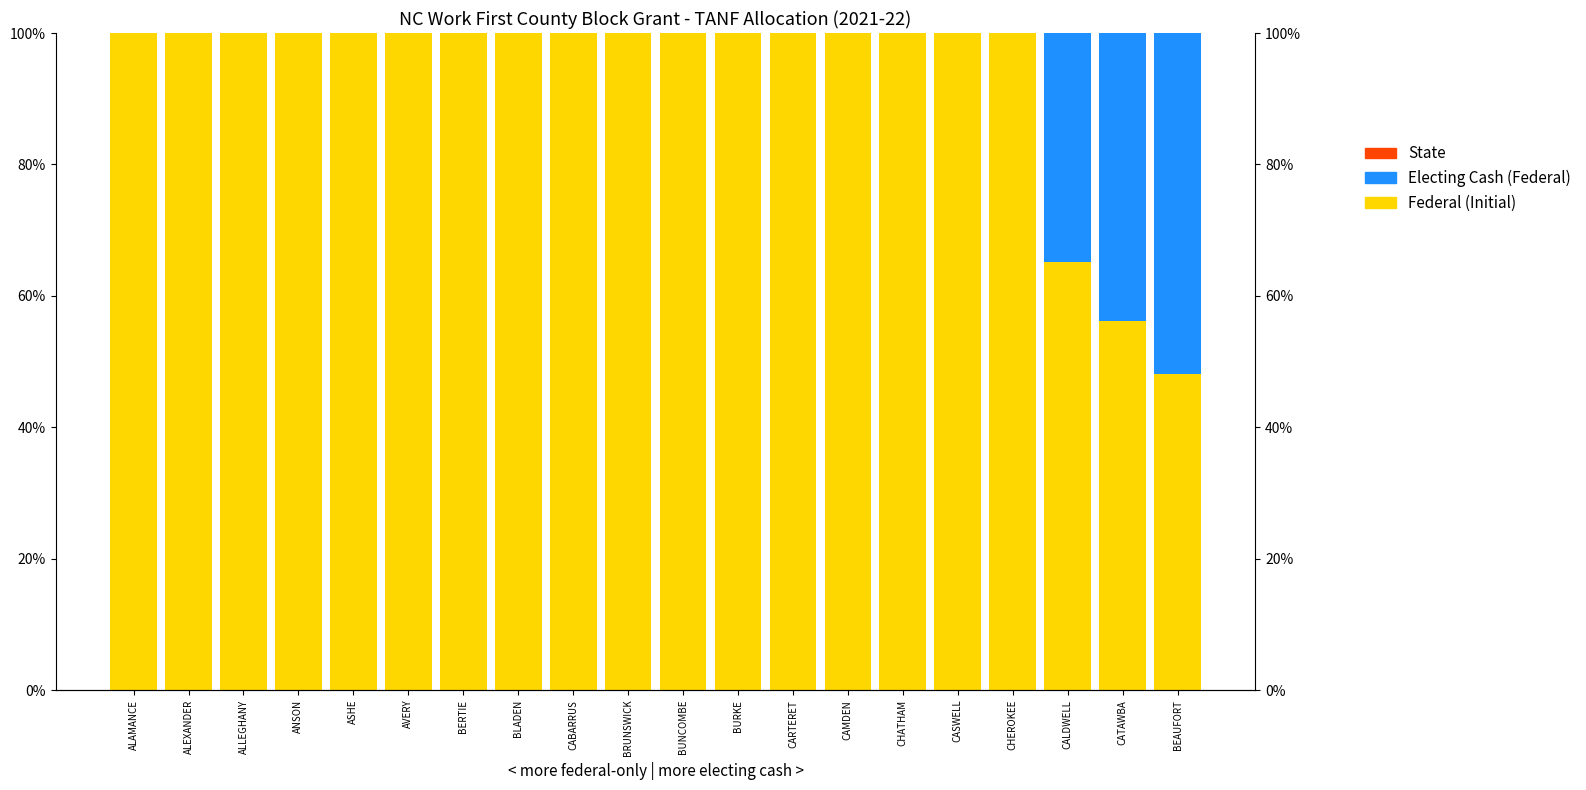

What is the label of the 5th bar from the left?

ASHE